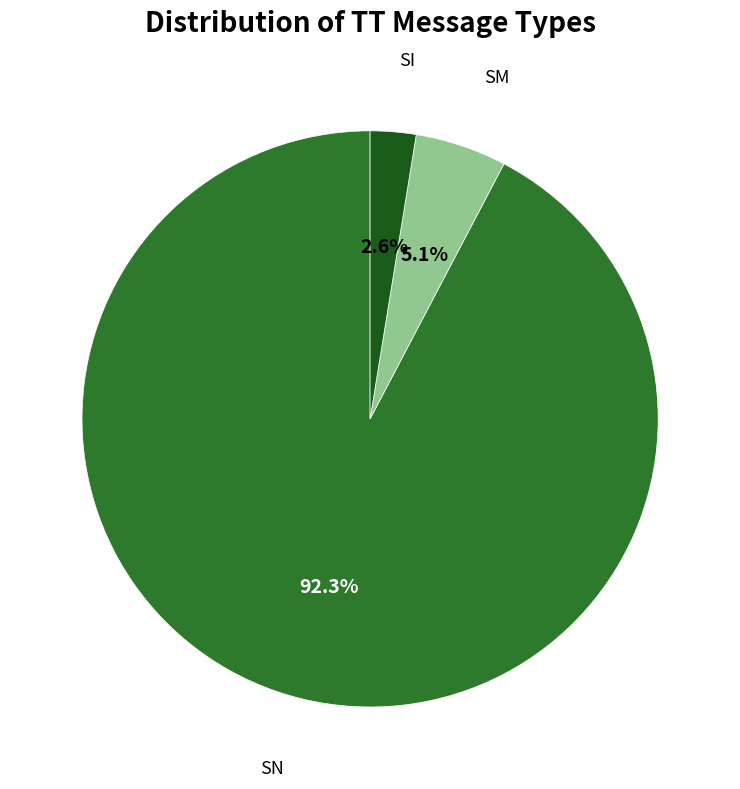

Is there any slice that represents more than half of the pie?

Yes